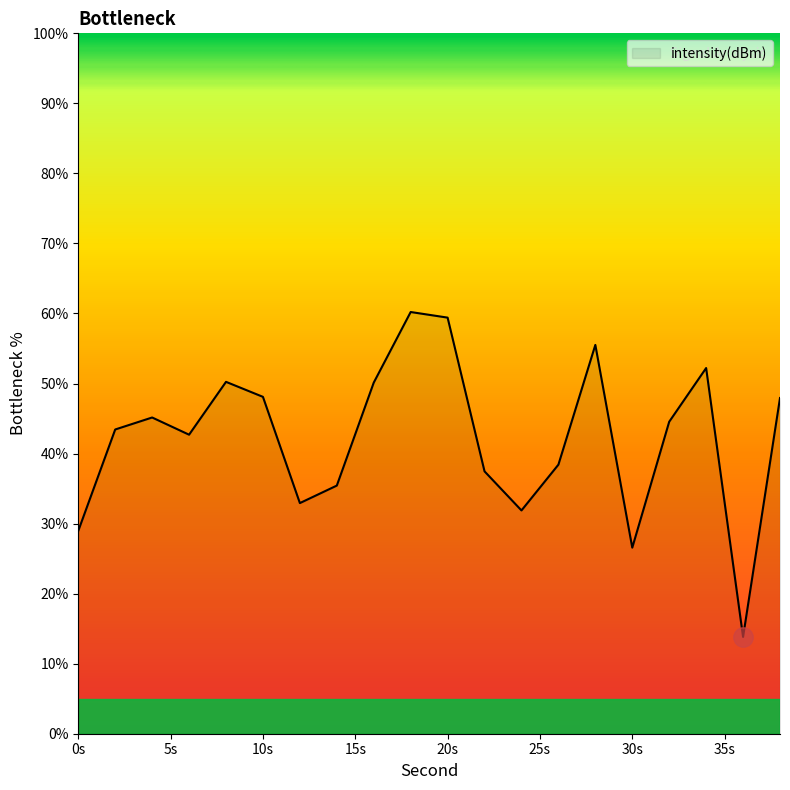

How many distinct data groups are displayed?

1